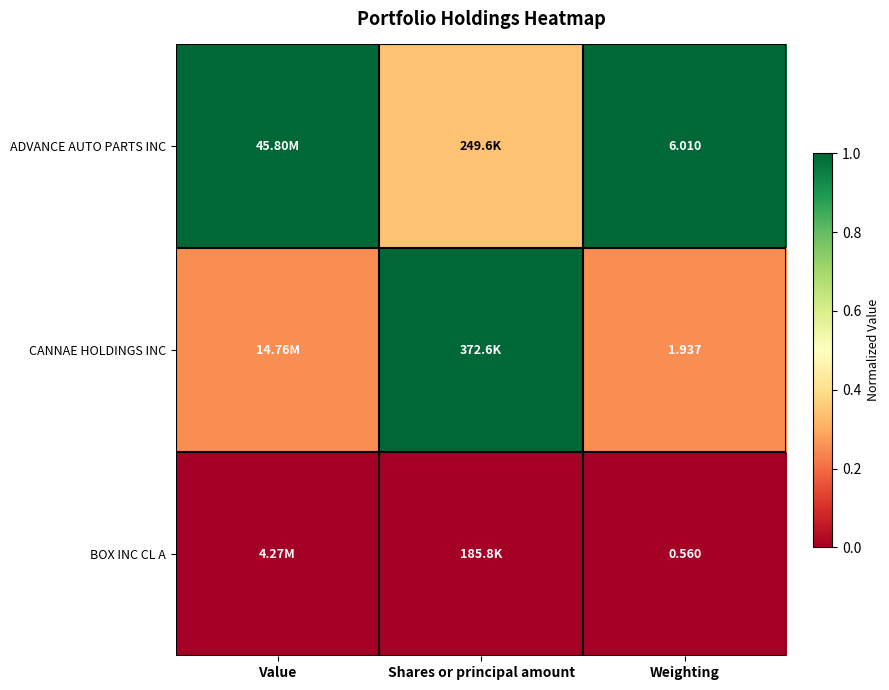

What is the average value of the ADVANCE AUTO PARTS INC series?

0.8